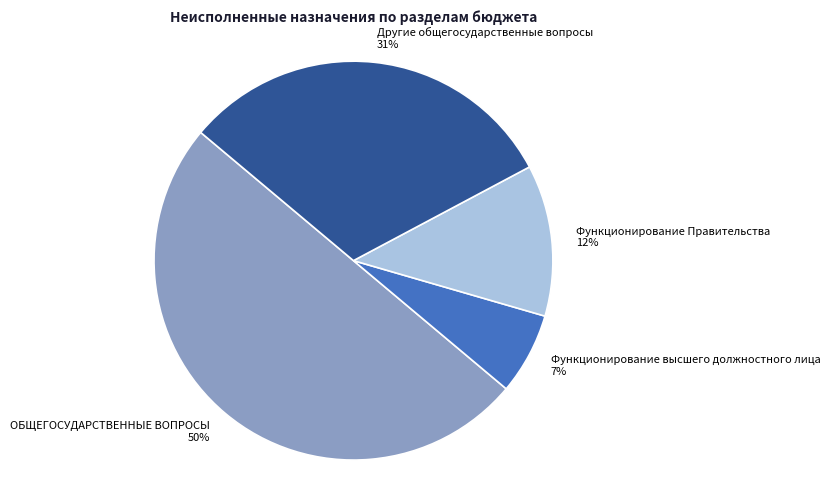

Approximately how many times larger is the value at ОБЩЕГОСУДАРСТВЕННЫЕ ВОПРОСЫ compared to Другие общегосударственные вопросы?

1.6